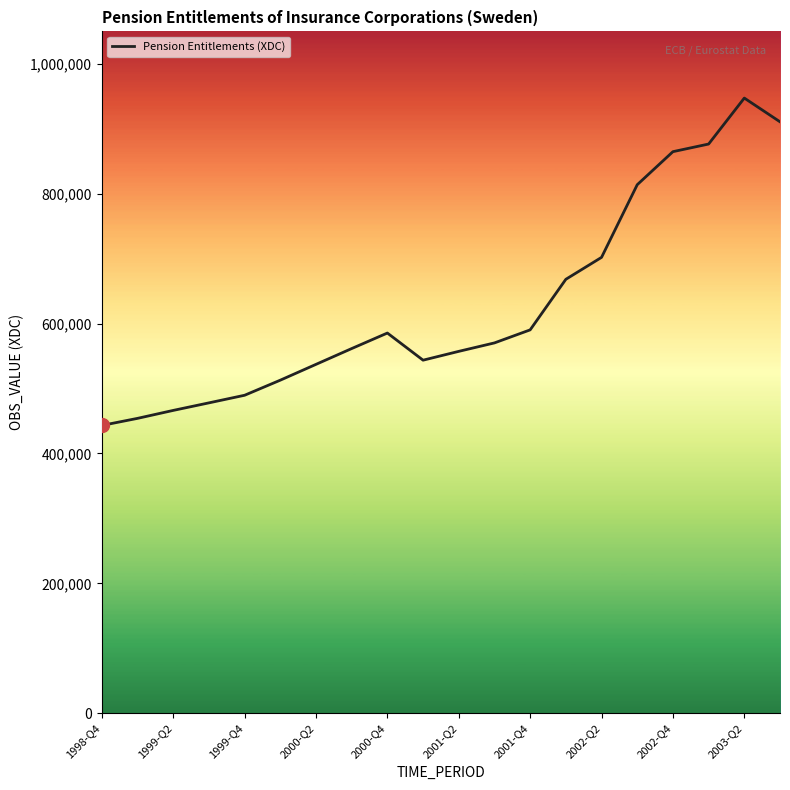

What is the difference between the maximum and minimum values?

504179